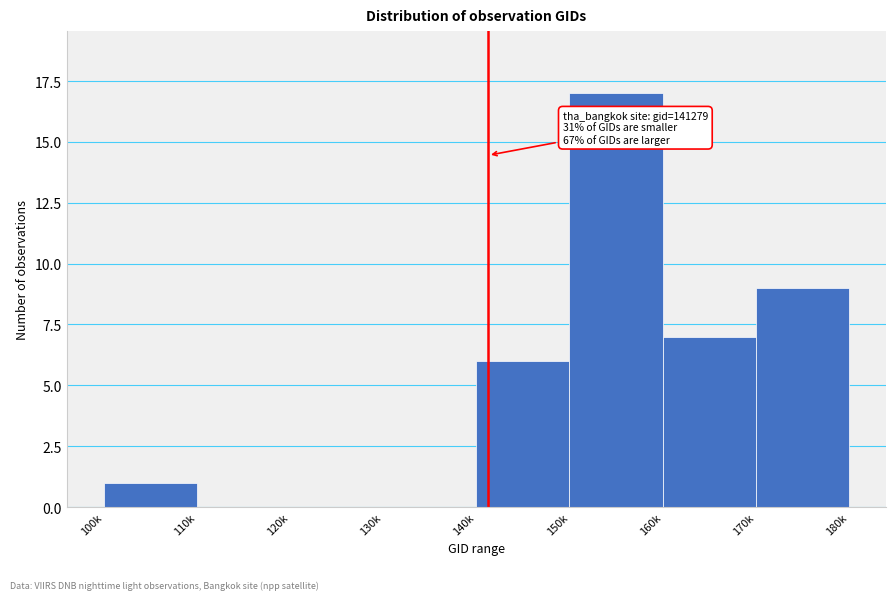

Reading left to right, extract all data points from this chart.

100k=1	110k=0	120k=0	130k=0	140k=6	150k=17	160k=7	170k=9